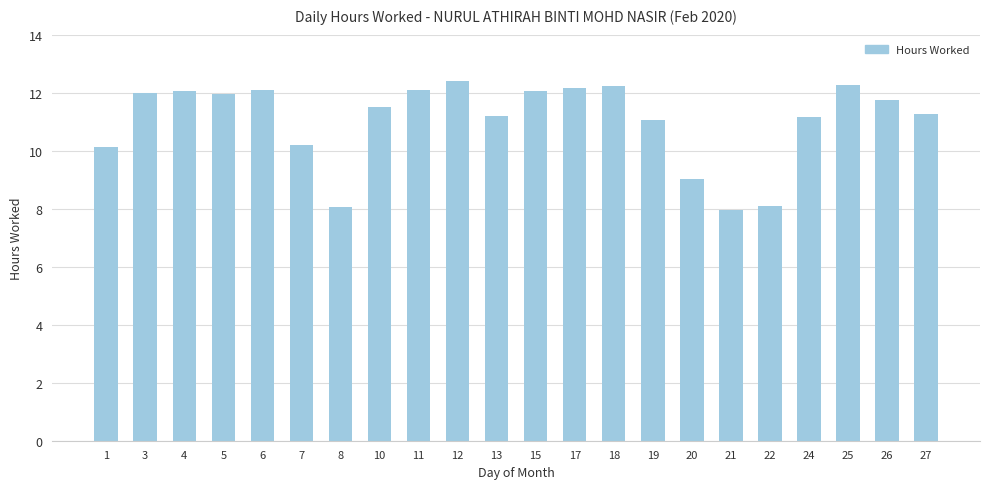

Approximately how many times larger is the value at 3 compared to 21?

1.5